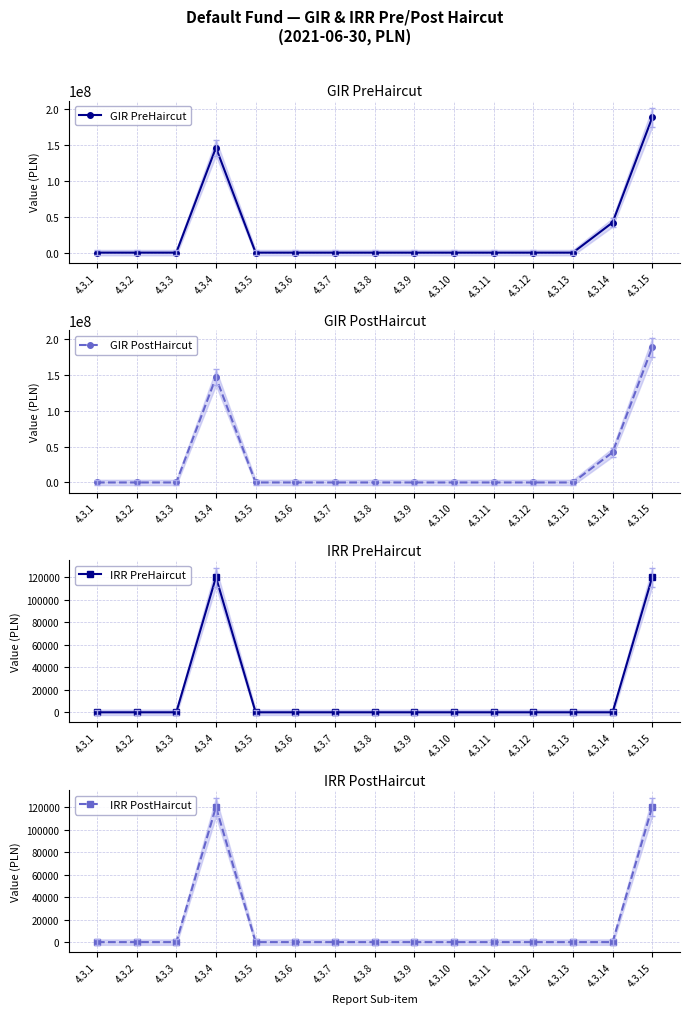

Where is GIR PreHaircut nearest to the value 94195437?

4.3.14